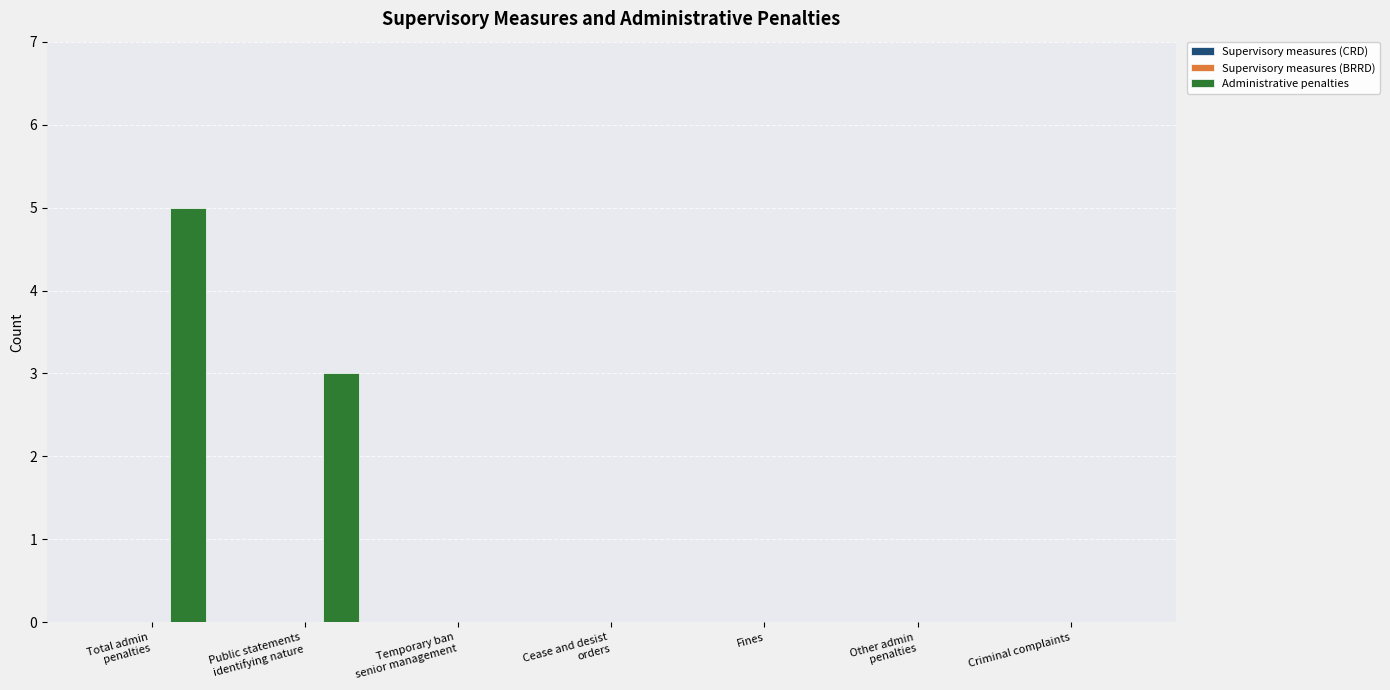

Is it true that the value at Fines is -2?

False